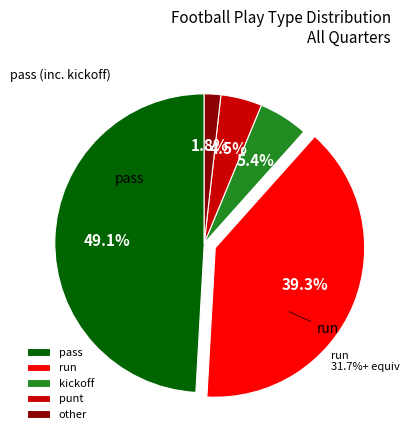

What is the smallest slice in the pie chart?

other